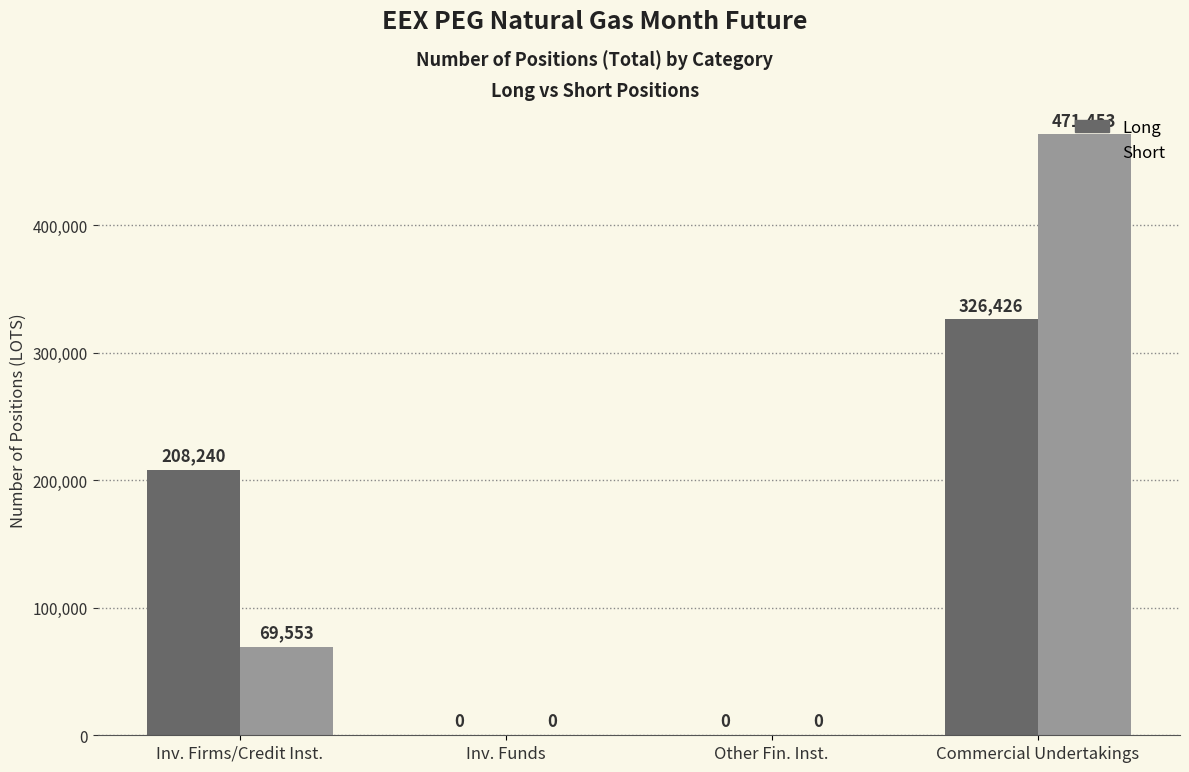

Reading left to right, transcribe all the data shown in this chart.

Long: 208240	0	0	326426
Short: 69553	0	0	471453